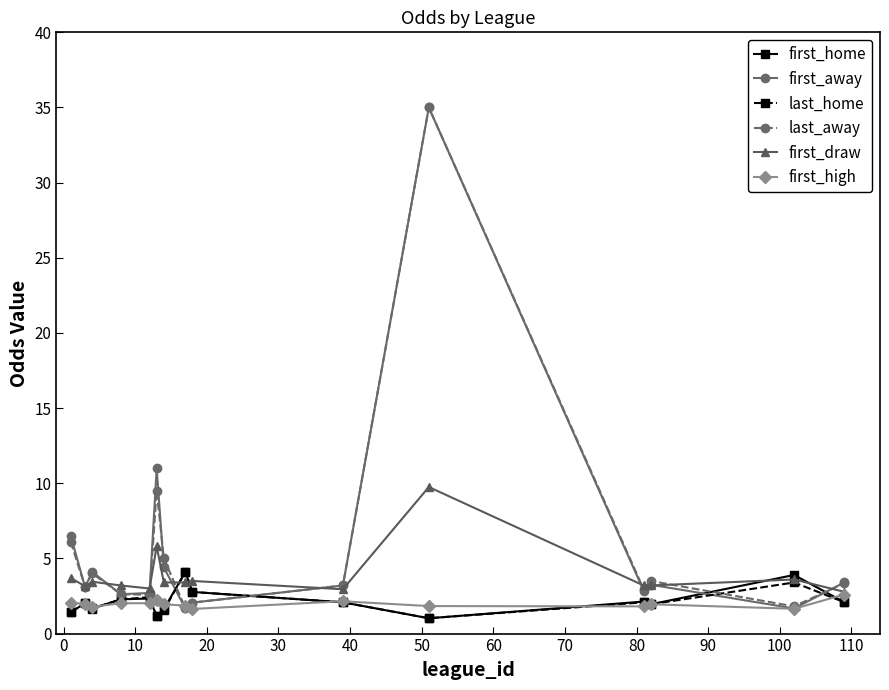

Which series has the largest range (max minus min)?

first_away